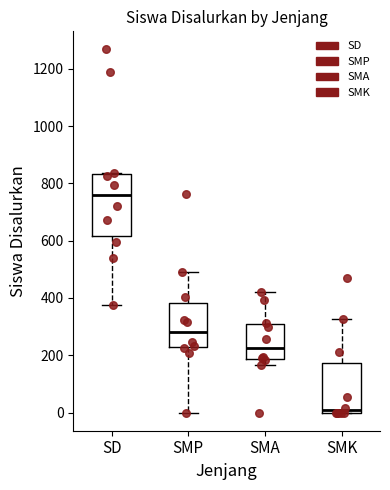

Reading left to right, read every box against the y-axis: the position of its median line, the range the box covers, and the ends of its whiskers. The values are not printed on the chart, so give them approximately, as read against the axis.

SD: median 760, box 620 to 840, whiskers 380 to 840
SMP: median 280, box 220 to 380, whiskers 0 to 480
SMA: median 220, box 180 to 300, whiskers 160 to 420
SMK: median 0 (just above the box's lower edge), box 0 to 180, whiskers 0 to 320